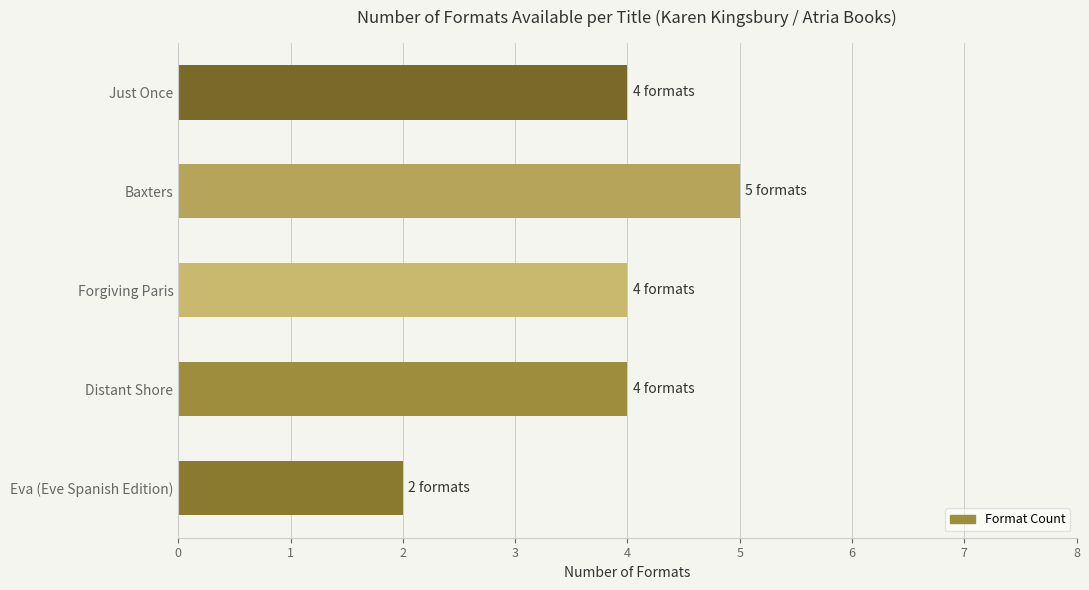

What position from the top is Distant Shore?

4